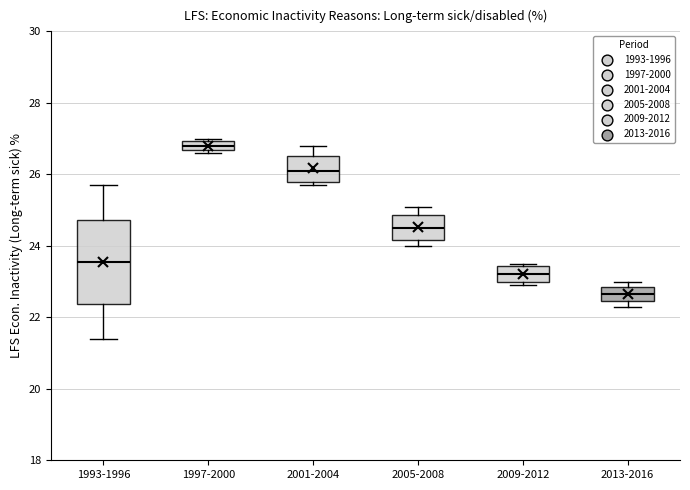

Where does the median line of the box for 1997-2000 sit on the y-axis? The values are not printed on the chart, so give them approximately, as read against the axis.

26.8